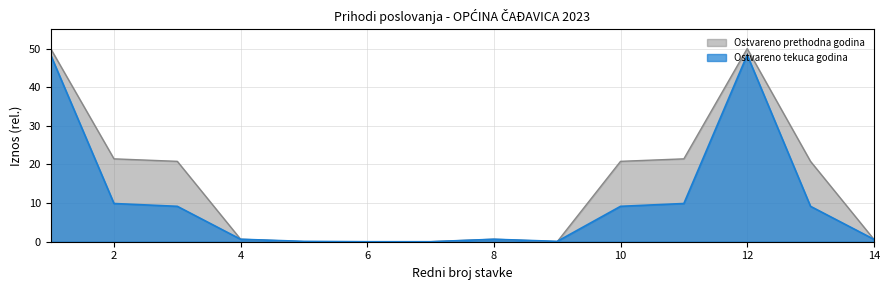

How many values in the Ostvareno prethodna godina series are below 20?

7